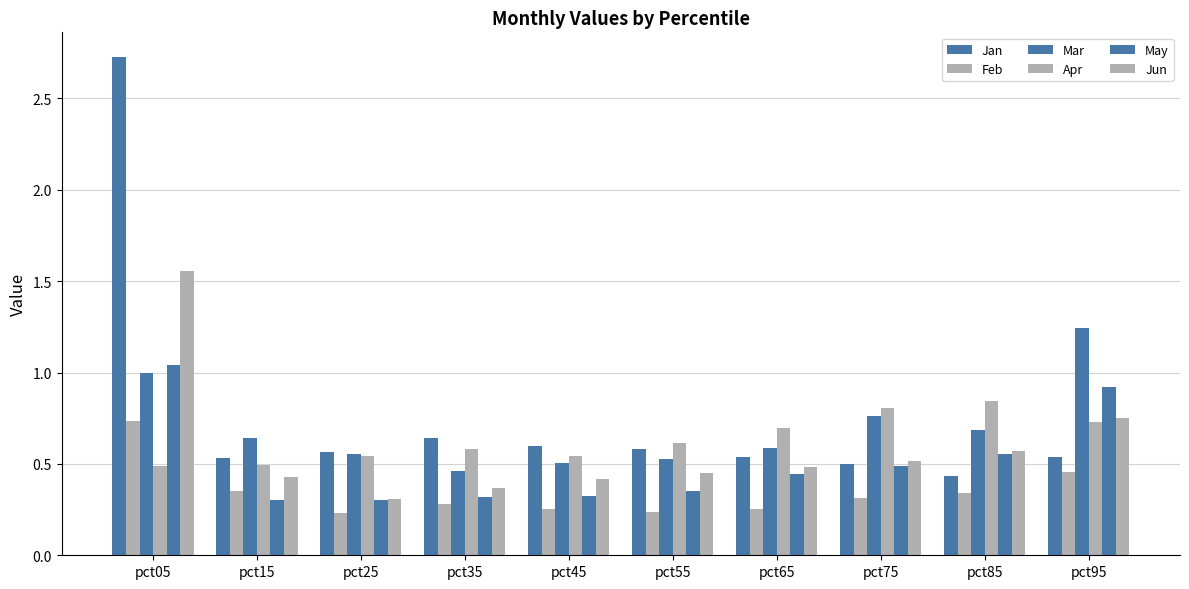

Count the number of data series in this chart.

6